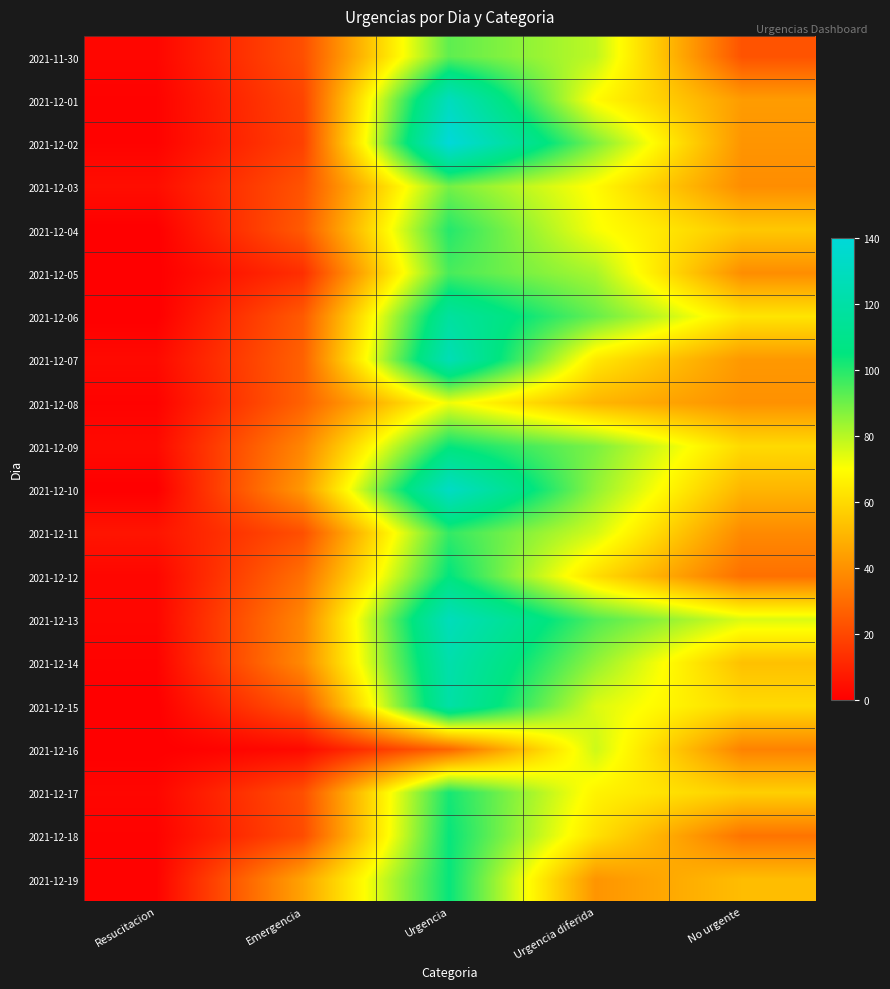

Which series has the largest total across all categories?

2021-12-13